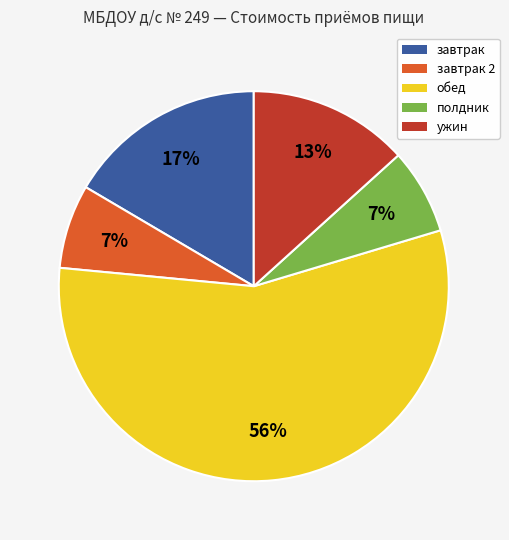

To the nearest percent, what portion does завтрак 2 represent?

7%